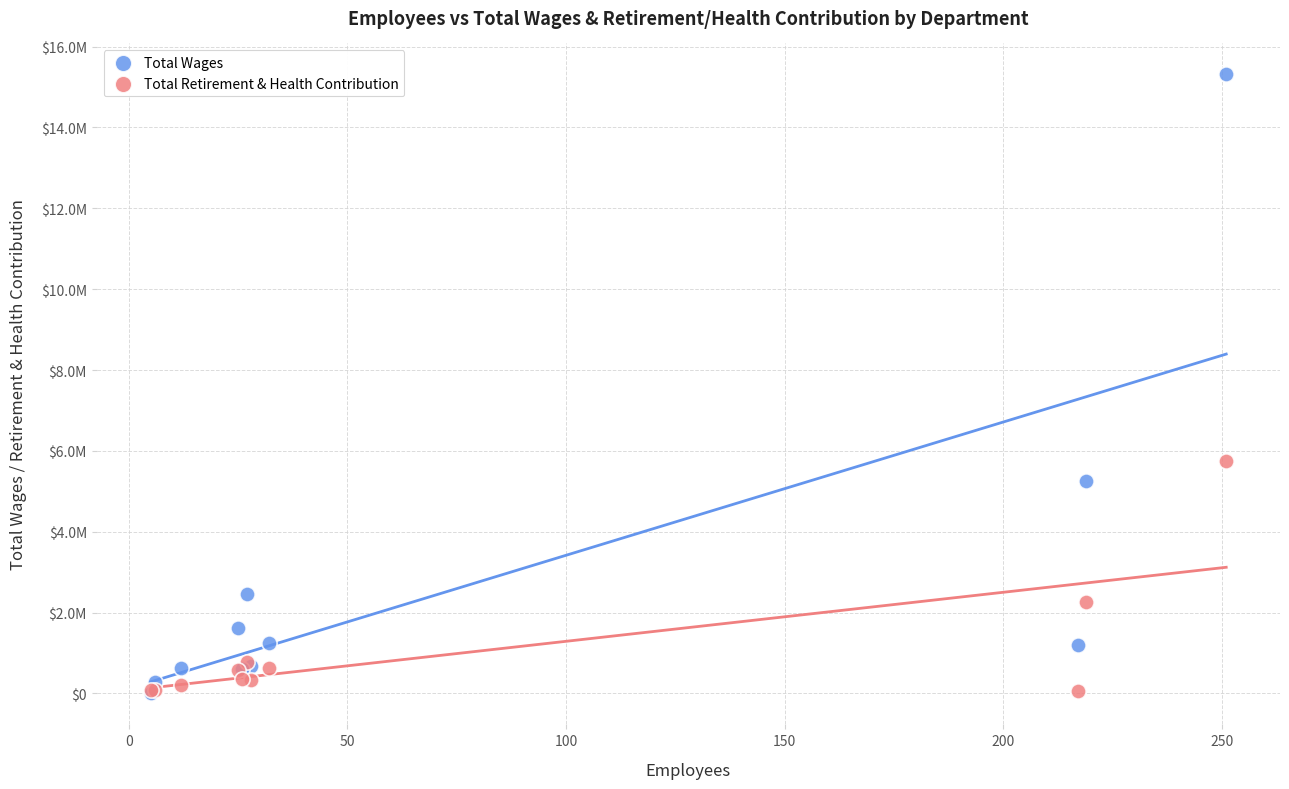

Which series has the largest Y range (max minus min)?

Total Wages